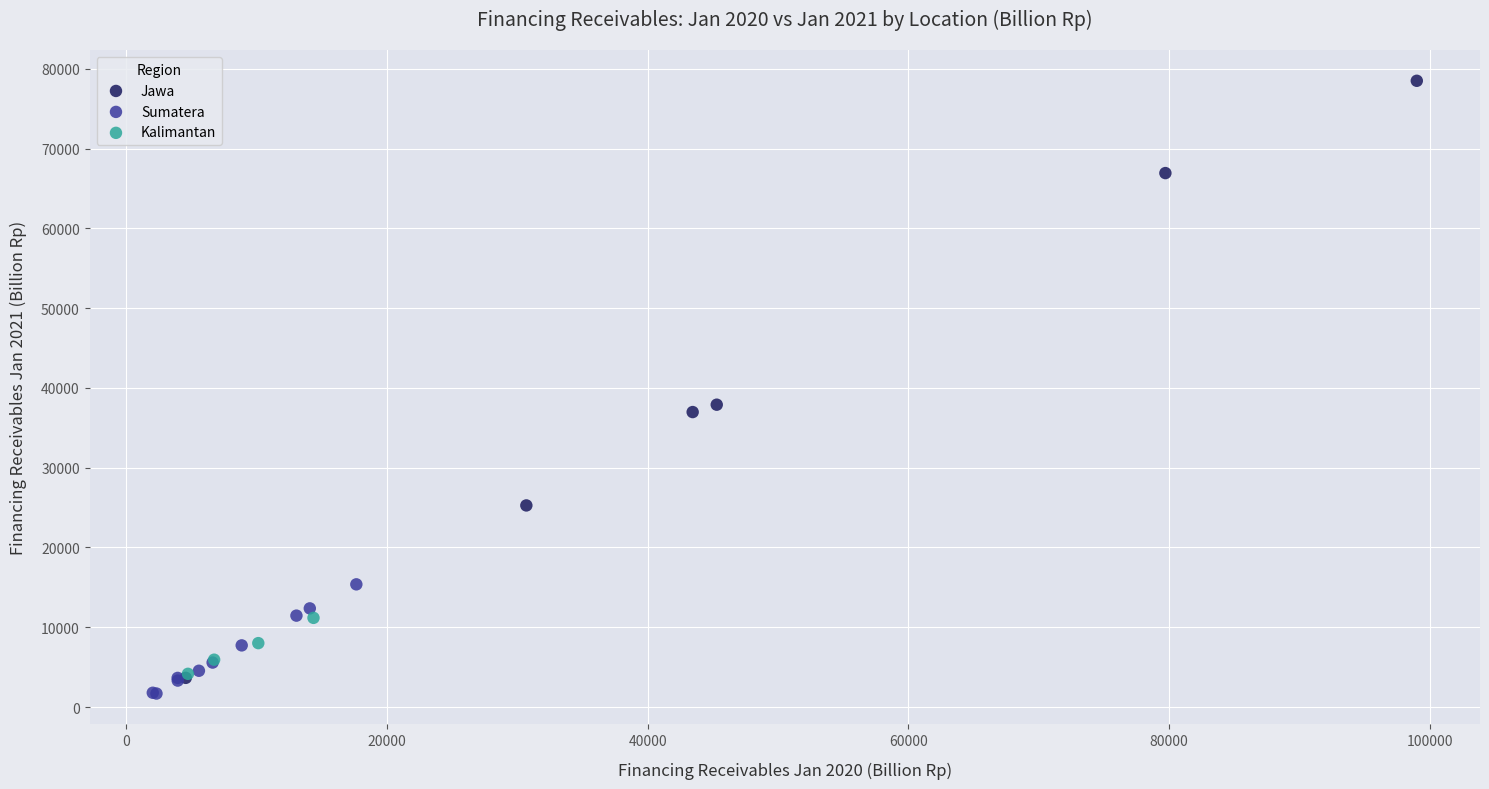

Which series contains the highest Y value?

Jawa